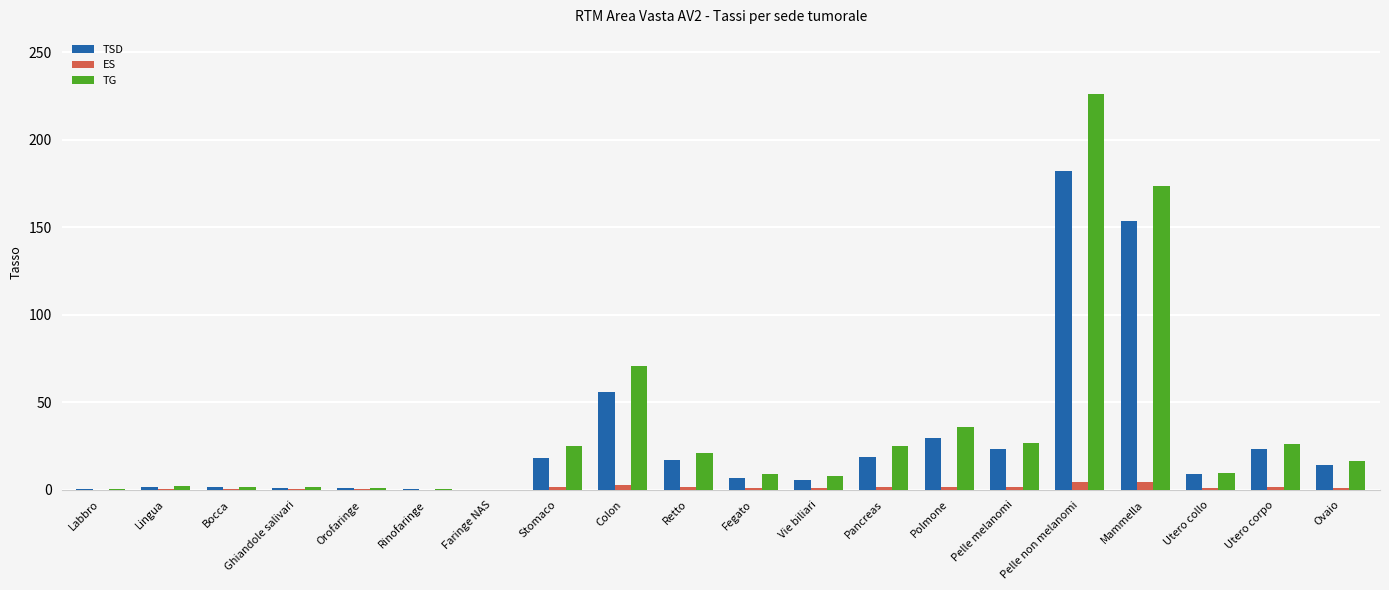

At which label is TSD closest to 91?

Colon